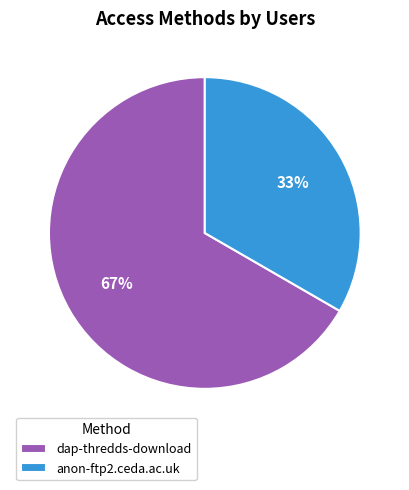

Does anon-ftp2.ceda.ac.uk represent more than half of the total?

No